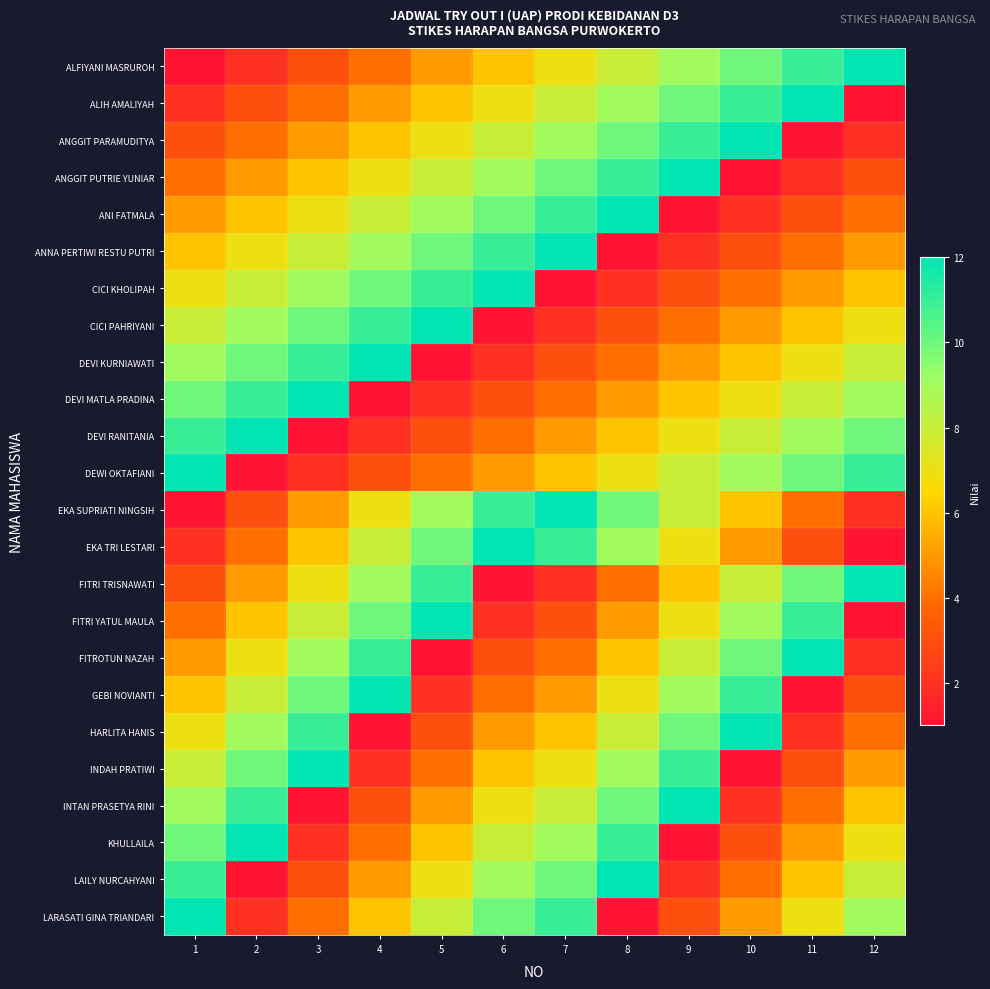

Reading left to right, extract all data points from this chart.

ALFIYANI MASRUROH: 1=1	2=2	3=3	4=4	5=5	6=6	7=7	8=8	9=9	10=10	11=11	12=12
ALIH AMALIYAH: 1=2	2=3	3=4	4=5	5=6	6=7	7=8	8=9	9=10	10=11	11=12	12=1
ANGGIT PARAMUDITYA: 1=3	2=4	3=5	4=6	5=7	6=8	7=9	8=10	9=11	10=12	11=1	12=2
ANGGIT PUTRIE YUNIAR: 1=4	2=5	3=6	4=7	5=8	6=9	7=10	8=11	9=12	10=1	11=2	12=3
ANI FATMALA: 1=5	2=6	3=7	4=8	5=9	6=10	7=11	8=12	9=1	10=2	11=3	12=4
ANNA PERTIWI RESTU PUTRI: 1=6	2=7	3=8	4=9	5=10	6=11	7=12	8=1	9=2	10=3	11=4	12=5
CICI KHOLIPAH: 1=7	2=8	3=9	4=10	5=11	6=12	7=1	8=2	9=3	10=4	11=5	12=6
CICI PAHRIYANI: 1=8	2=9	3=10	4=11	5=12	6=1	7=2	8=3	9=4	10=5	11=6	12=7
DEVI KURNIAWATI: 1=9	2=10	3=11	4=12	5=1	6=2	7=3	8=4	9=5	10=6	11=7	12=8
DEVI MATLA PRADINA: 1=10	2=11	3=12	4=1	5=2	6=3	7=4	8=5	9=6	10=7	11=8	12=9
DEVI RANITANIA: 1=11	2=12	3=1	4=2	5=3	6=4	7=5	8=6	9=7	10=8	11=9	12=10
DEWI OKTAFIANI: 1=12	2=1	3=2	4=3	5=4	6=5	7=6	8=7	9=8	10=9	11=10	12=11
EKA SUPRIATI NINGSIH: 1=1	2=3	3=5	4=7	5=9	6=11	7=12	8=10	9=8	10=6	11=4	12=2
EKA TRI LESTARI: 1=2	2=4	3=6	4=8	5=10	6=12	7=11	8=9	9=7	10=5	11=3	12=1
FITRI TRISNAWATI: 1=3	2=5	3=7	4=9	5=11	6=1	7=2	8=4	9=6	10=8	11=10	12=12
FITRI YATUL MAULA: 1=4	2=6	3=8	4=10	5=12	6=2	7=3	8=5	9=7	10=9	11=11	12=1
FITROTUN NAZAH: 1=5	2=7	3=9	4=11	5=1	6=3	7=4	8=6	9=8	10=10	11=12	12=2
GEBI NOVIANTI: 1=6	2=8	3=10	4=12	5=2	6=4	7=5	8=7	9=9	10=11	11=1	12=3
HARLITA HANIS: 1=7	2=9	3=11	4=1	5=3	6=5	7=6	8=8	9=10	10=12	11=2	12=4
INDAH PRATIWI: 1=8	2=10	3=12	4=2	5=4	6=6	7=7	8=9	9=11	10=1	11=3	12=5
INTAN PRASETYA RINI: 1=9	2=11	3=1	4=3	5=5	6=7	7=8	8=10	9=12	10=2	11=4	12=6
KHULLAILA: 1=10	2=12	3=2	4=4	5=6	6=8	7=9	8=11	9=1	10=3	11=5	12=7
LAILY NURCAHYANI: 1=11	2=1	3=3	4=5	5=7	6=9	7=10	8=12	9=2	10=4	11=6	12=8
LARASATI GINA TRIANDARI: 1=12	2=2	3=4	4=6	5=8	6=10	7=11	8=1	9=3	10=5	11=7	12=9